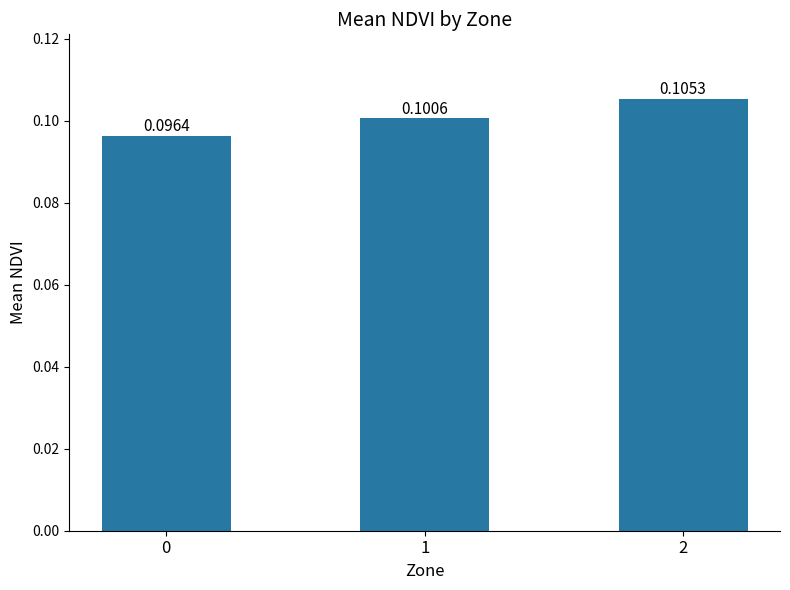

List the labels in order of value, largest first.

2, 1, 0